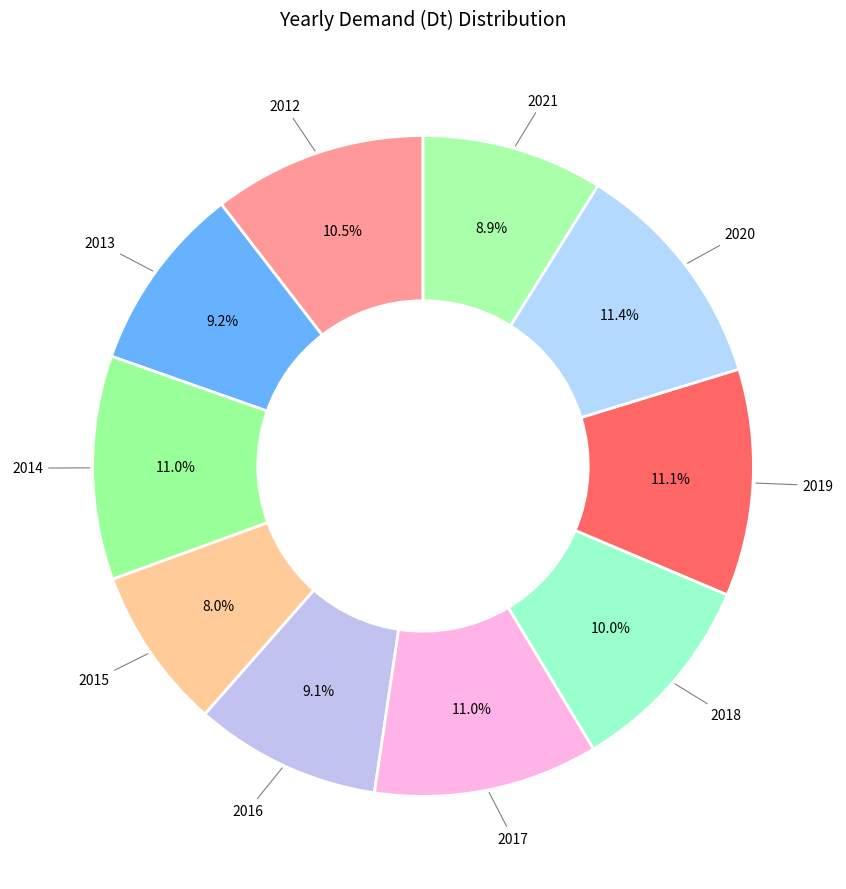

Does any single category account for the majority?

No